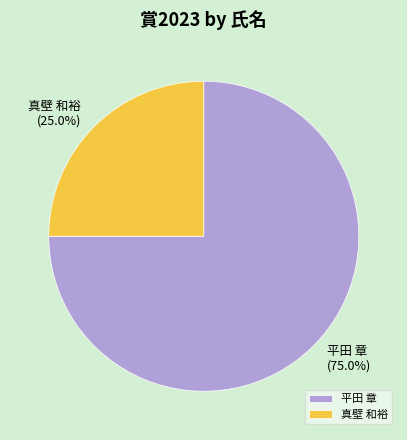

How many slices are in this pie chart?

2